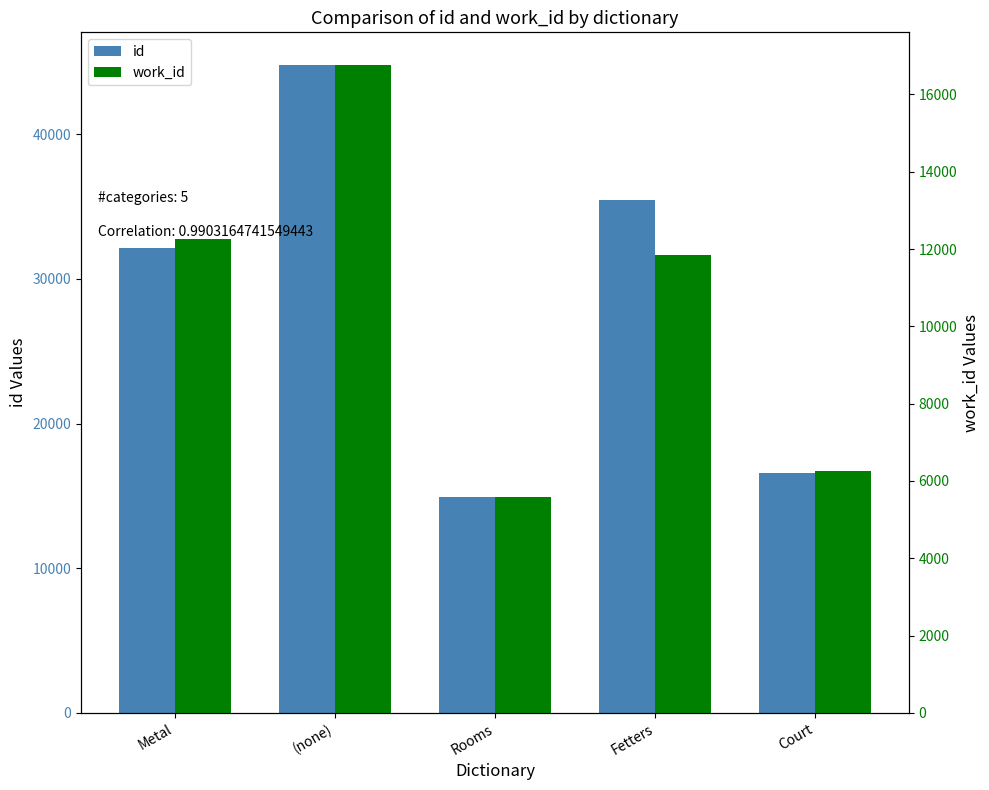

Rank the series at Court from highest to lowest value.

id, work_id